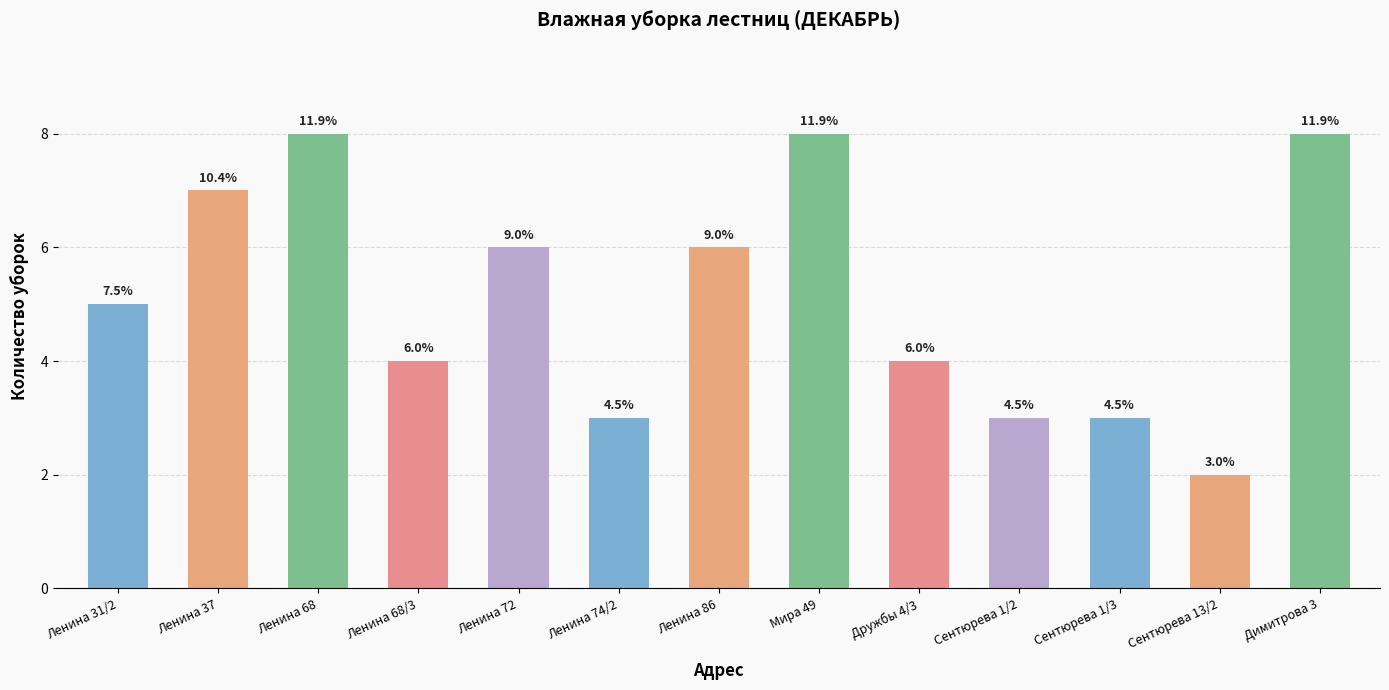

Rank the categories by value from lowest to highest.

Сентюрева 13/2, Ленина 74/2, Сентюрева 1/2, Сентюрева 1/3, Ленина 68/3, Дружбы 4/3, Ленина 31/2, Ленина 72, Ленина 86, Ленина 37, Ленина 68, Мира 49, Димитрова 3